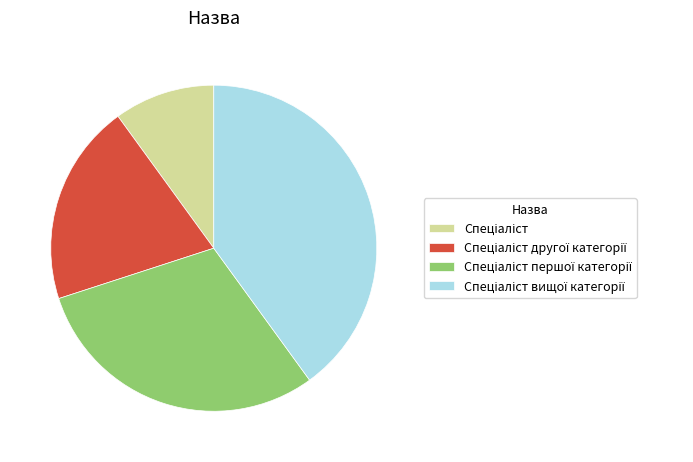

Is there any slice that represents more than half of the pie?

No